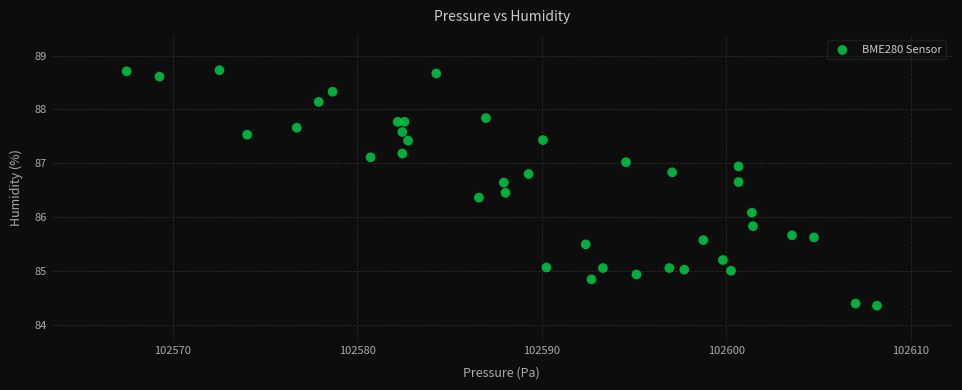

What Y value in the scatter plot is closest to 86?

86.1